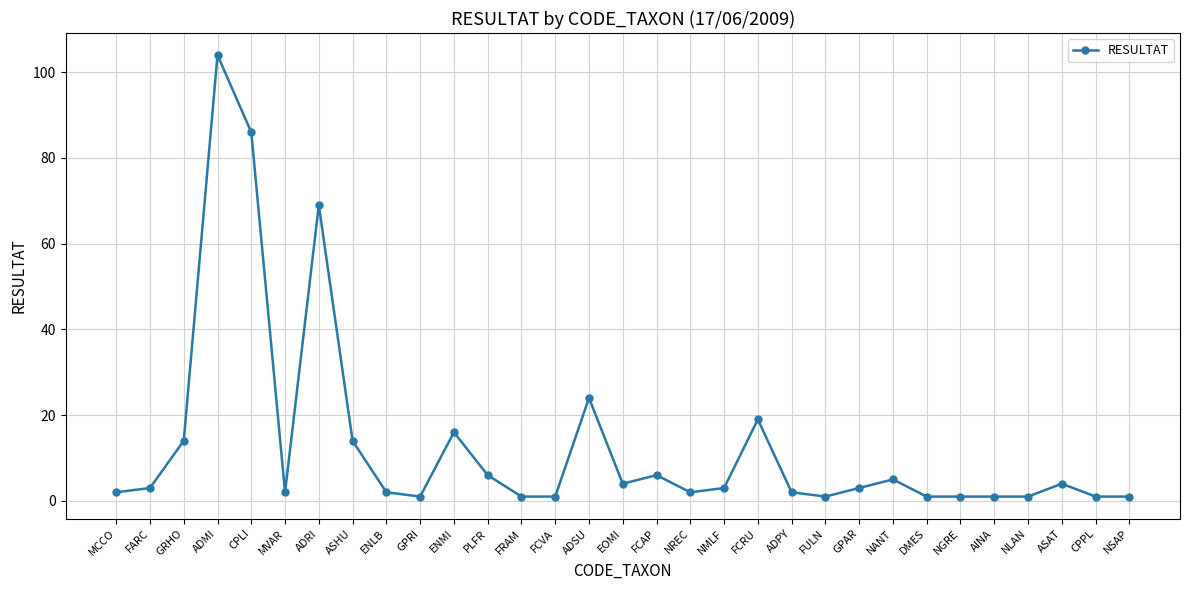

Reading left to right, transcribe all the data shown in this chart.

2	3	14	104	86	2	69	14	2	1	16	6	1	1	24	4	6	2	3	19	2	1	3	5	1	1	1	1	4	1	1